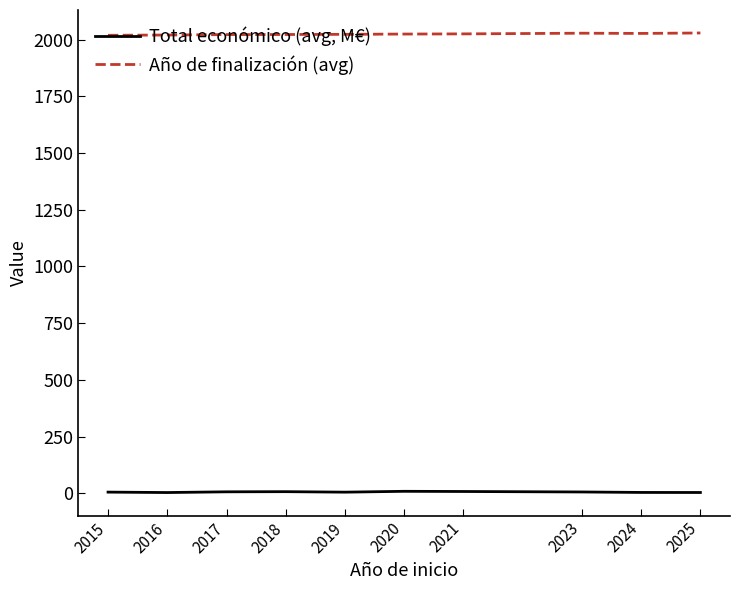

What is the greatest value displayed?

2029.0